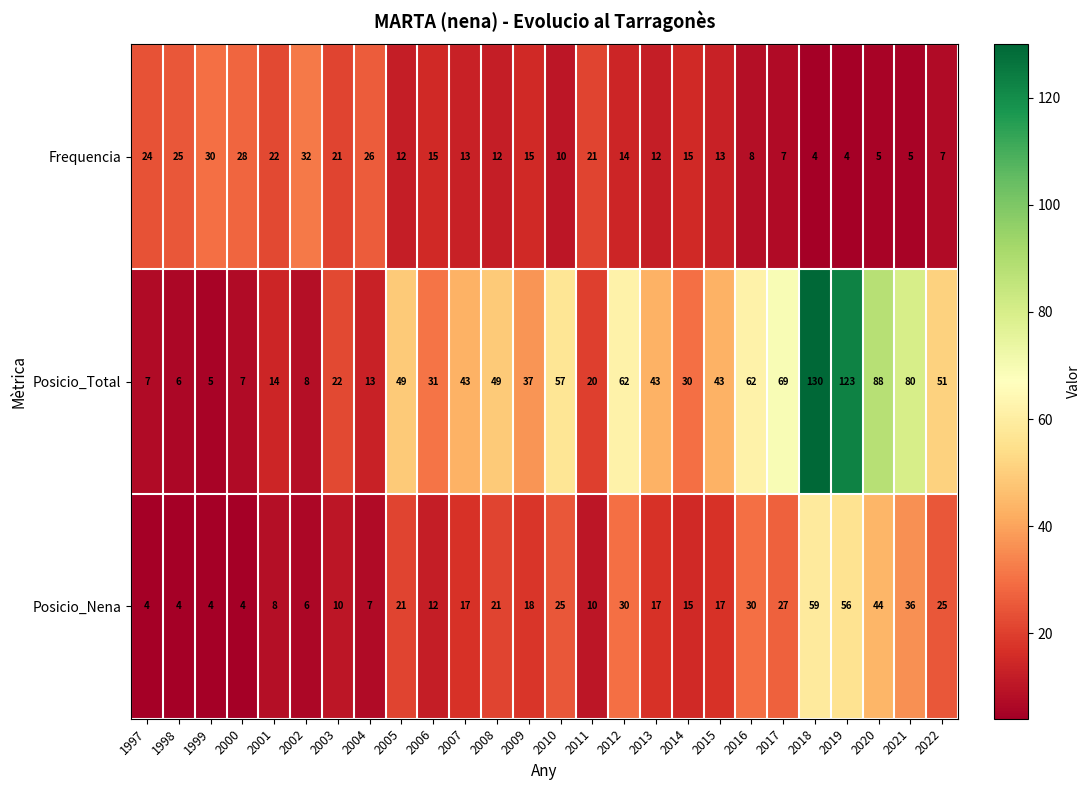

At which category is the sum across all series the highest?

2018